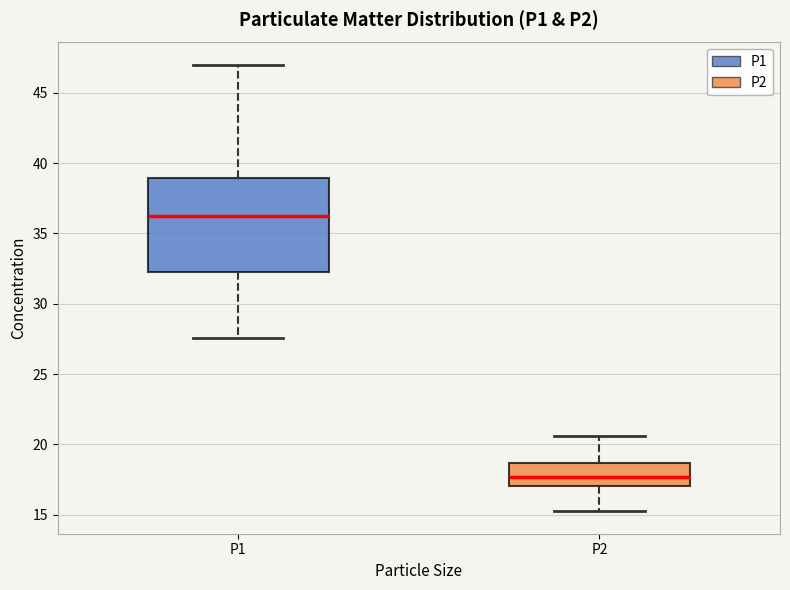

Reading left to right, read every box against the y-axis: the position of its median line, the range the box covers, and the ends of its whiskers. The values are not printed on the chart, so give them approximately, as read against the axis.

P1: median 36.0, box 32.5 to 39.0, whiskers 27.5 to 47.0
P2: median 17.5, box 17.0 to 18.5, whiskers 15.0 to 20.5